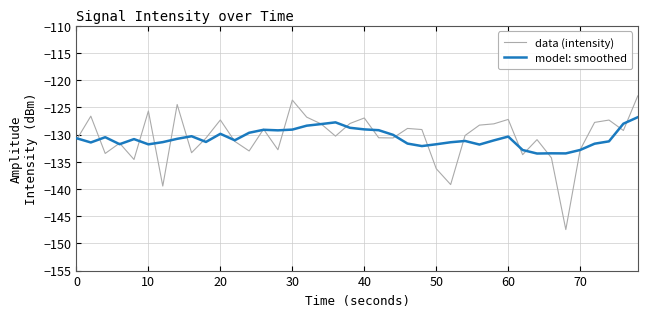

What is the smallest value displayed?

-147.5